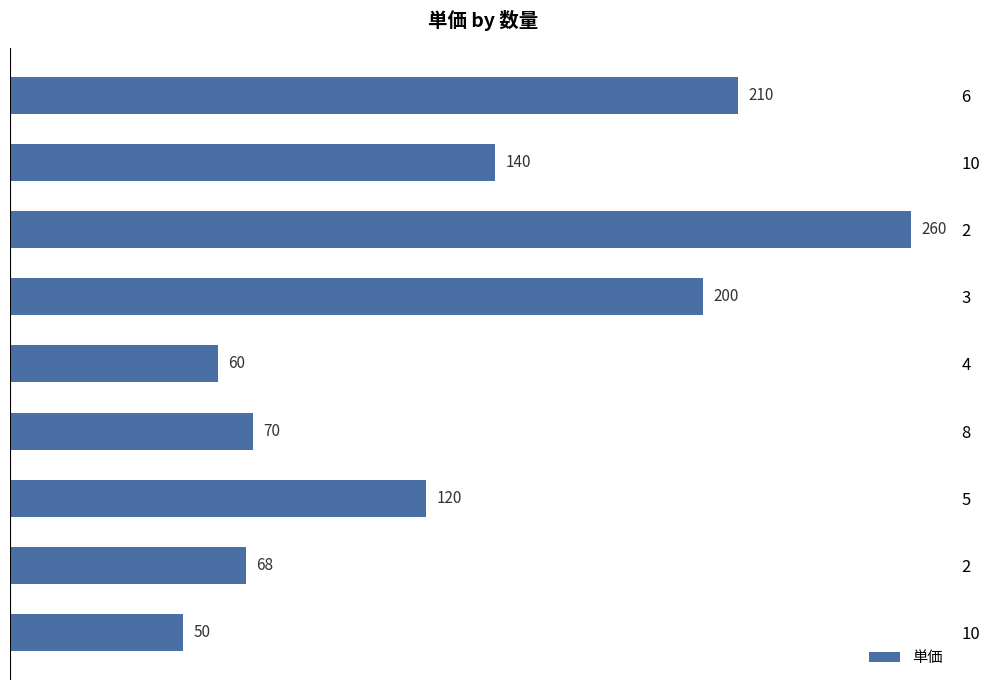

How many data points are less than 120?

4